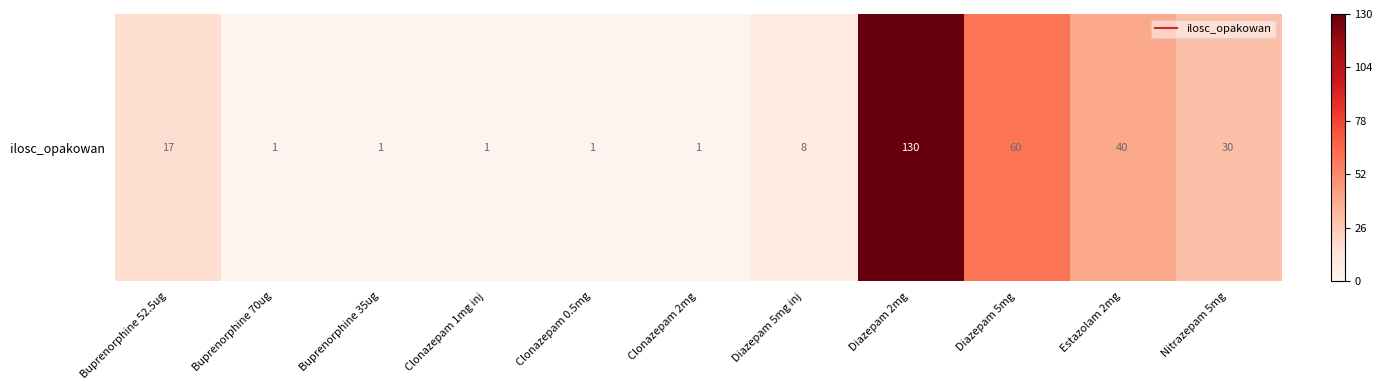

True or false: the data shows 17 at Buprenorphine 52.5ug.

True